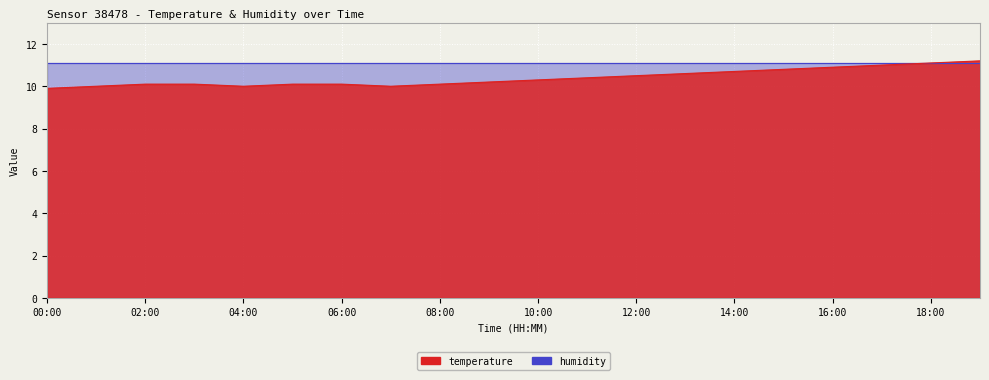

Between 01:00 and 16:00, which is larger?

16:00